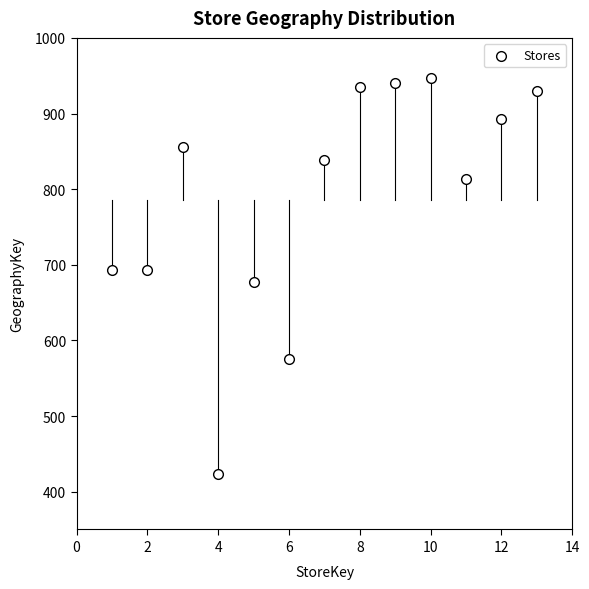

What is the range of Y values (max minus min)?

523